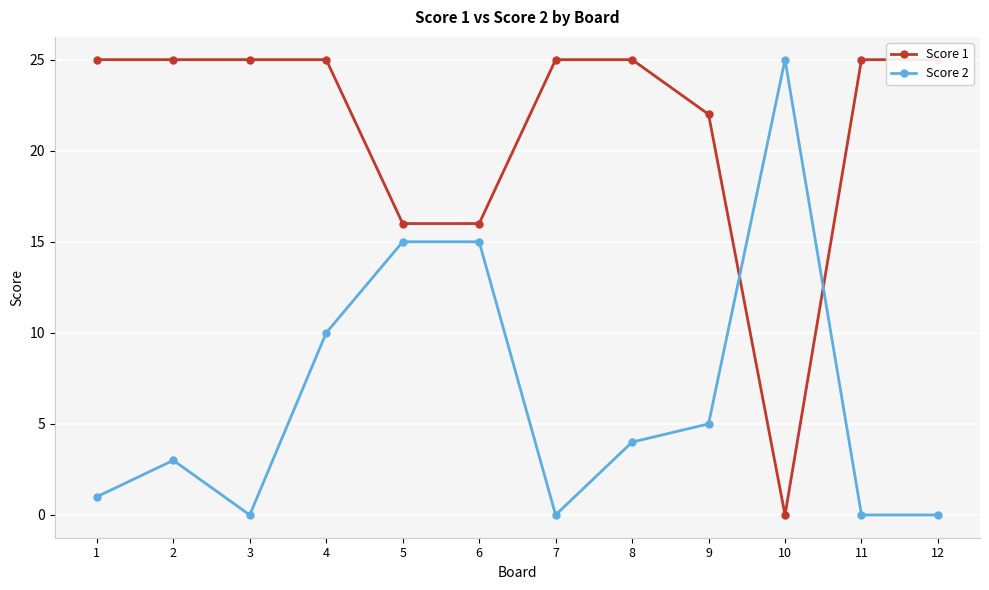

What are all the series names shown in the legend?

Score 1, Score 2